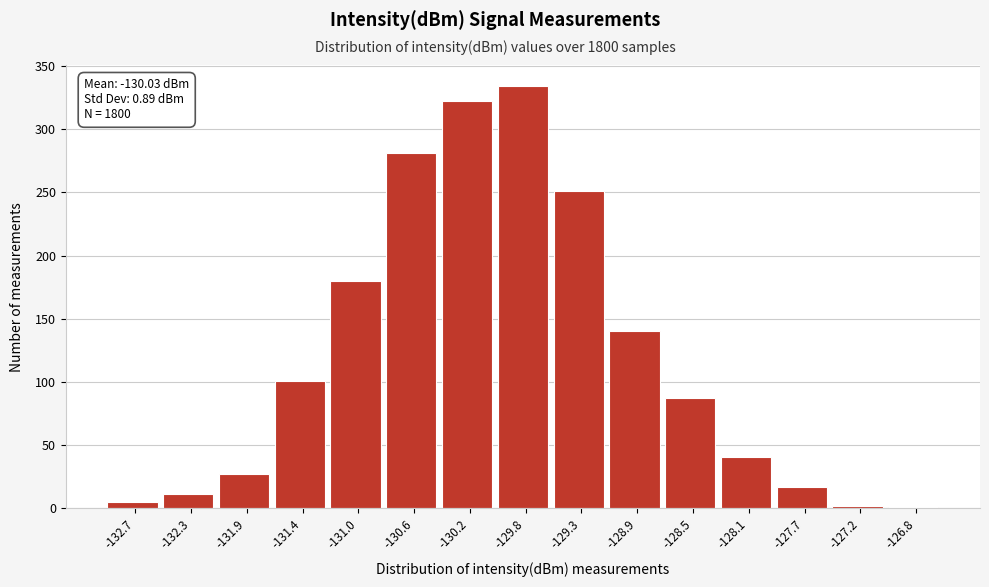

Which range on the x-axis has the tallest bar?

-129.95 to -129.55